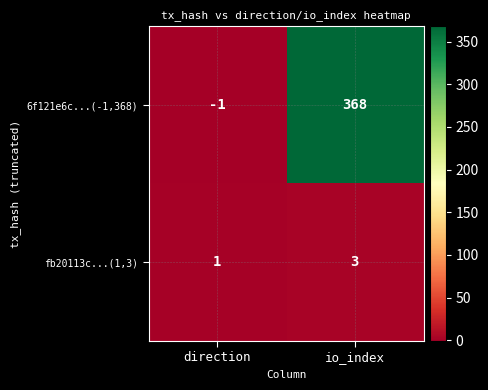

Reading left to right, list all the values displayed in this chart.

6f121e6c...(-1,368): -1	368
fb20113c...(1,3): 1	3